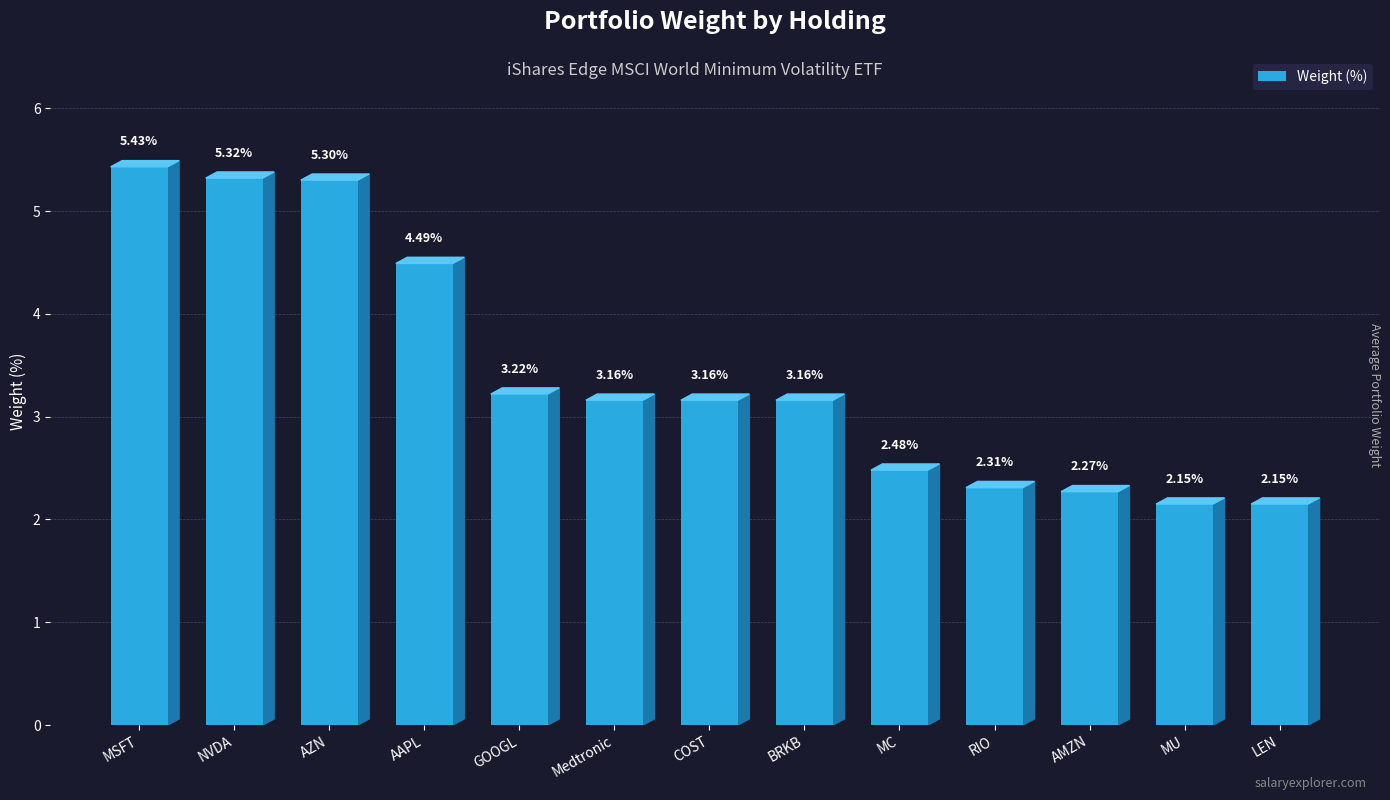

Are the bars horizontal?

No